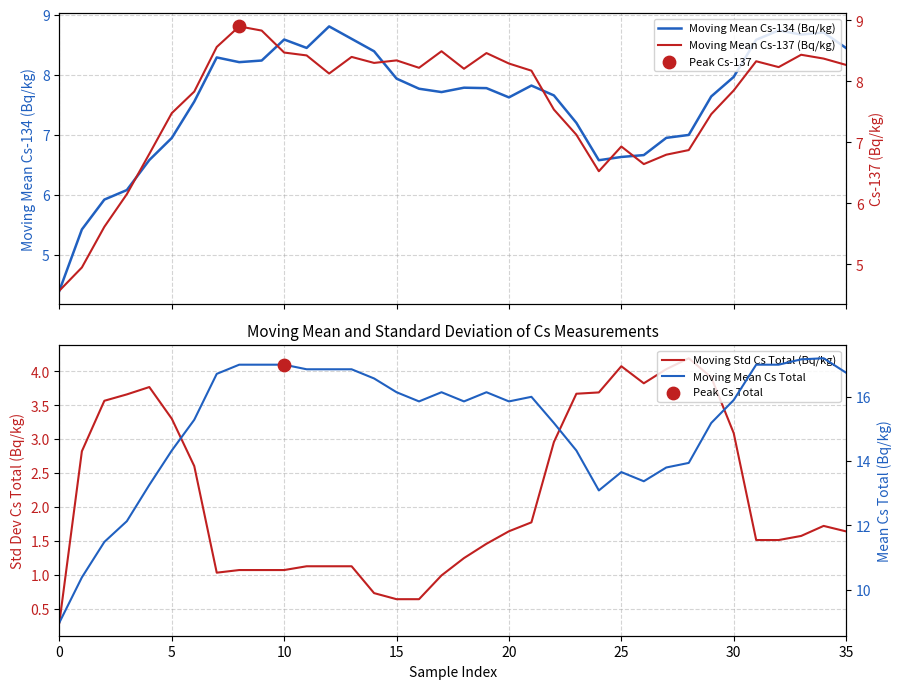

Which series has the largest total across all categories?

Moving Mean Cs Total